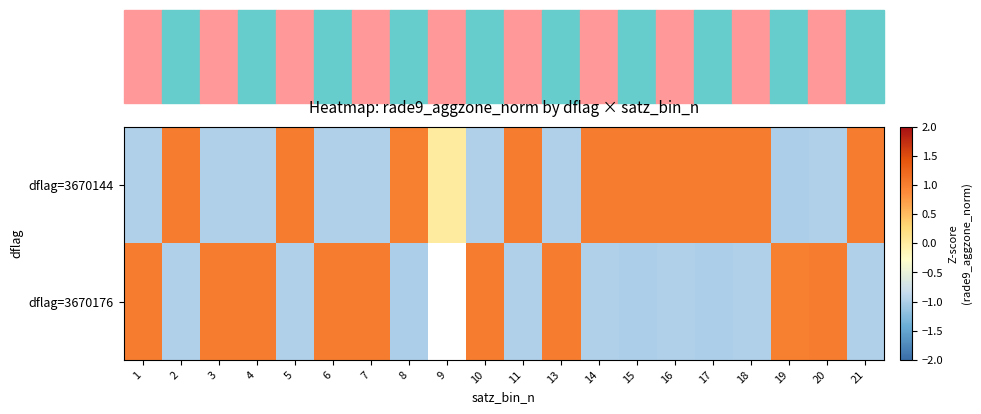

What is the greatest value displayed?

1.0